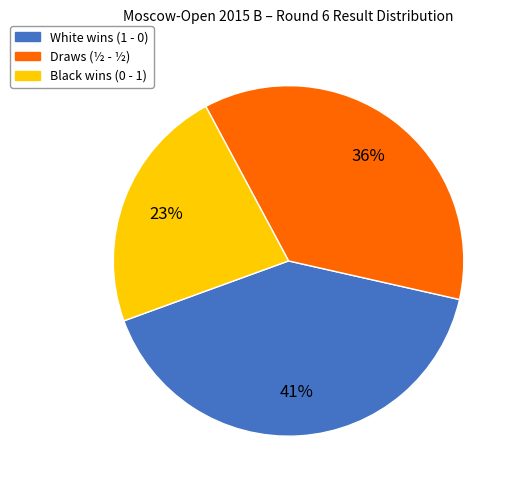

How many segments does this pie chart have?

3